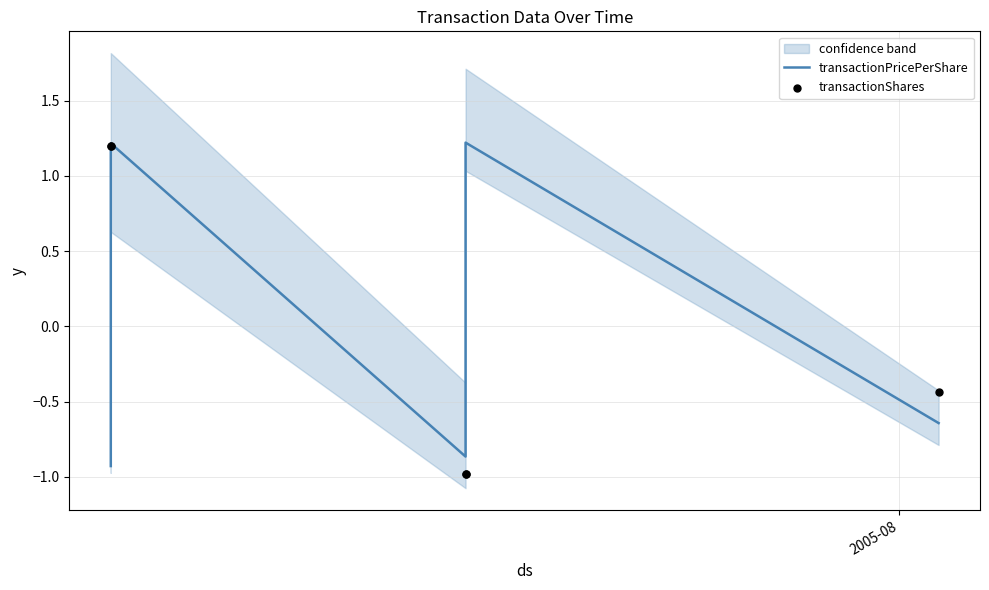

What are all the series names shown in the legend?

transactionPricePerShare, transactionShares